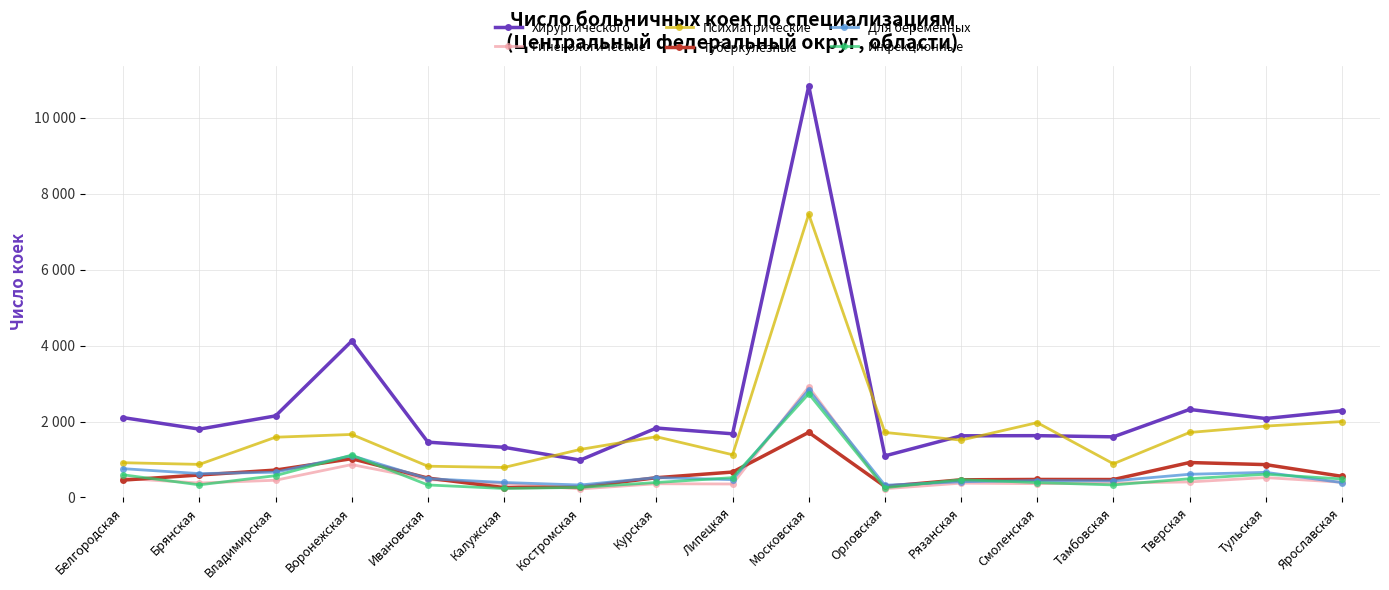

Rank the series at Рязанская from lowest to highest value.

Гинекологические, Для беременных, Туберкулезные, Инфекционные, Психиатрические, Хирургического